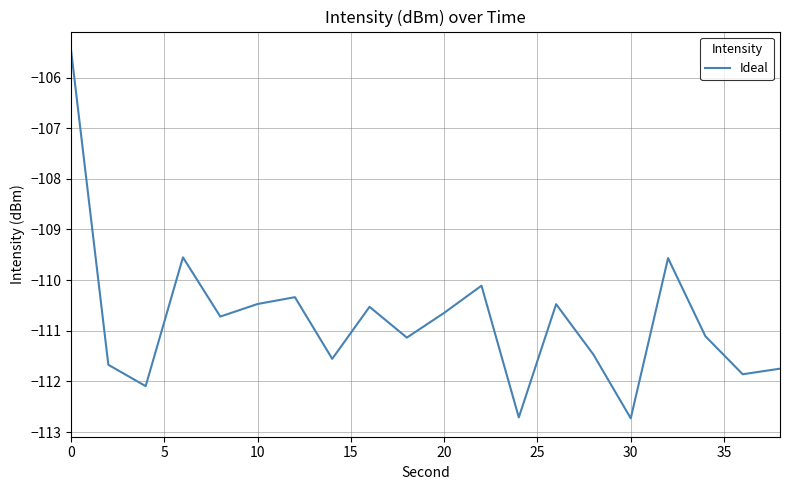

How many lines are shown in the chart?

1